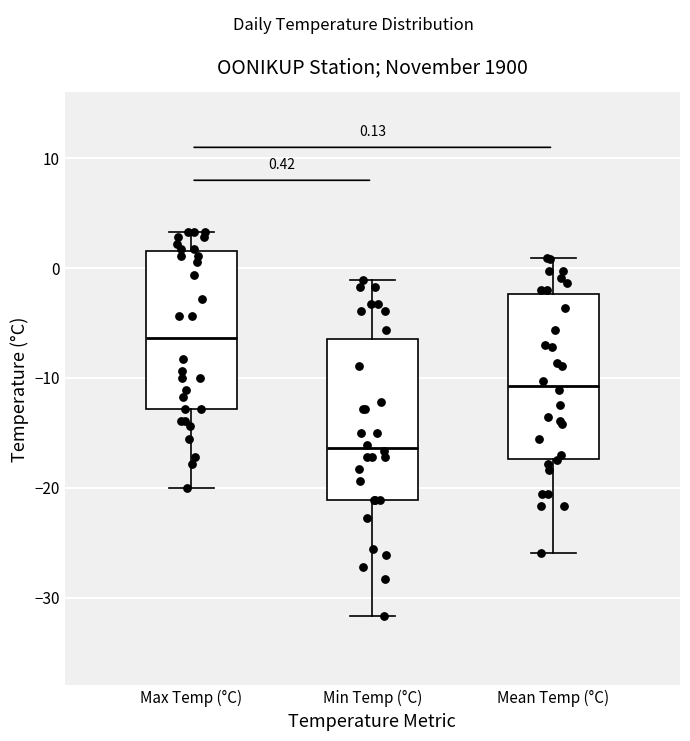

Which box's median line is the highest?

Max Temp (°C)